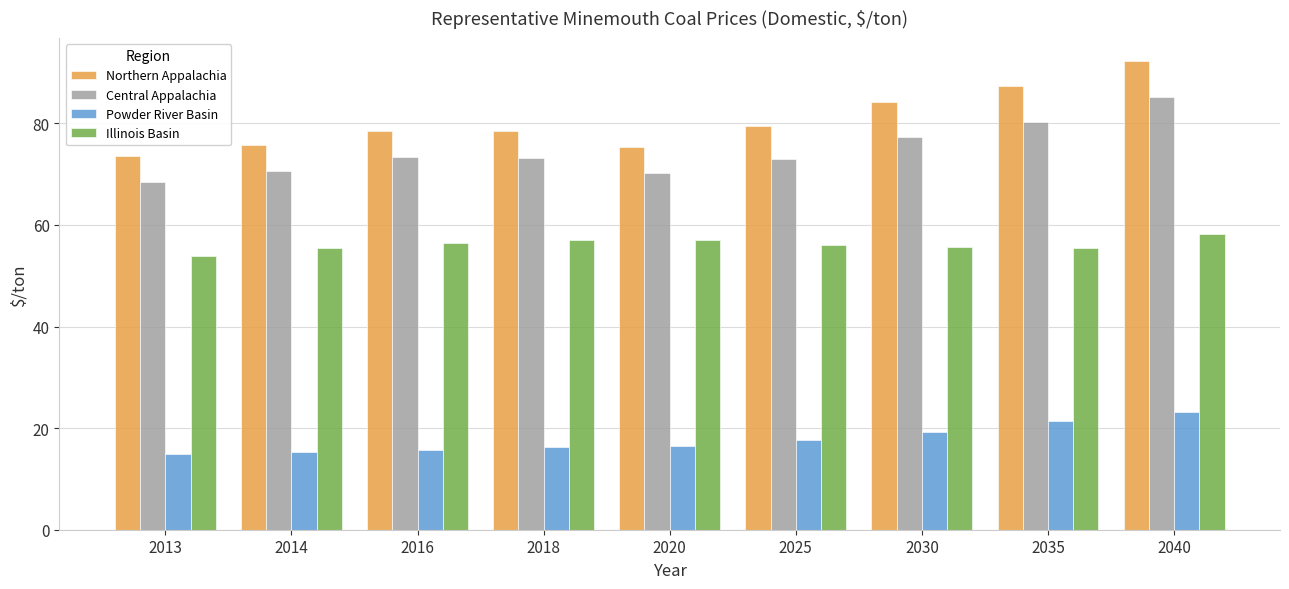

Rank the series at 2014 from highest to lowest value.

Northern Appalachia, Central Appalachia, Illinois Basin, Powder River Basin